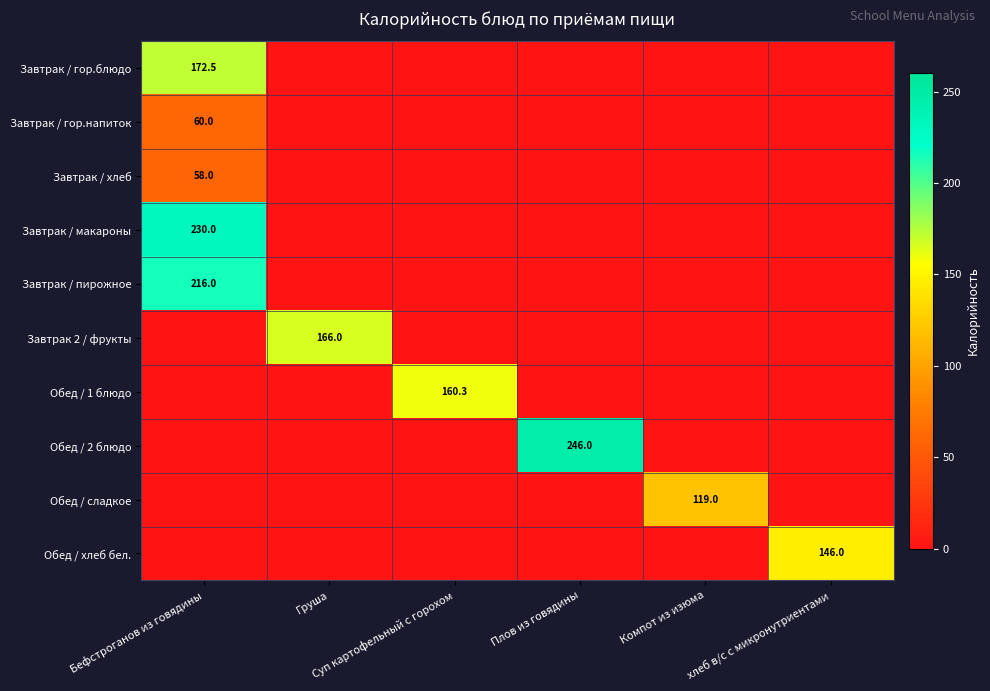

Rank the categories by Обед / хлеб бел. value from highest to lowest.

хлеб в/с с микронутриентами, Бефстроганов из говядины, Груша, Суп картофельный с горохом, Плов из говядины, Компот из изюма